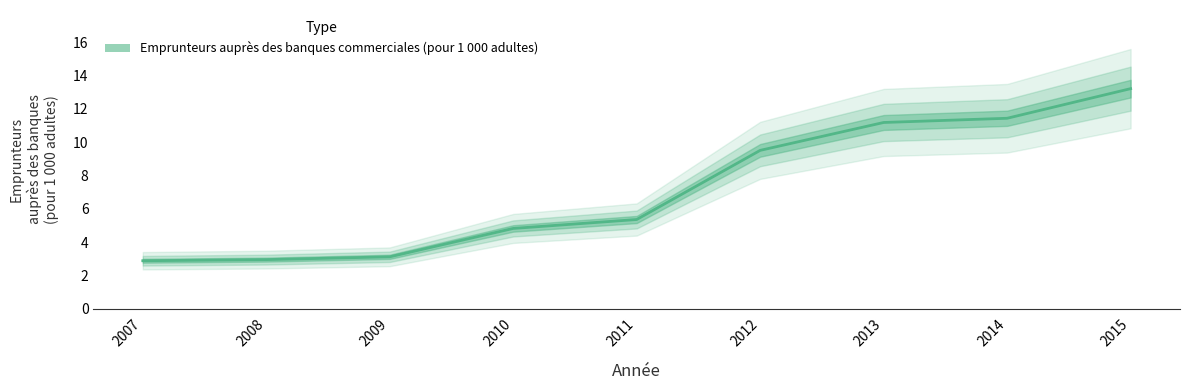

What is the difference between the maximum and second lowest values?

10.2